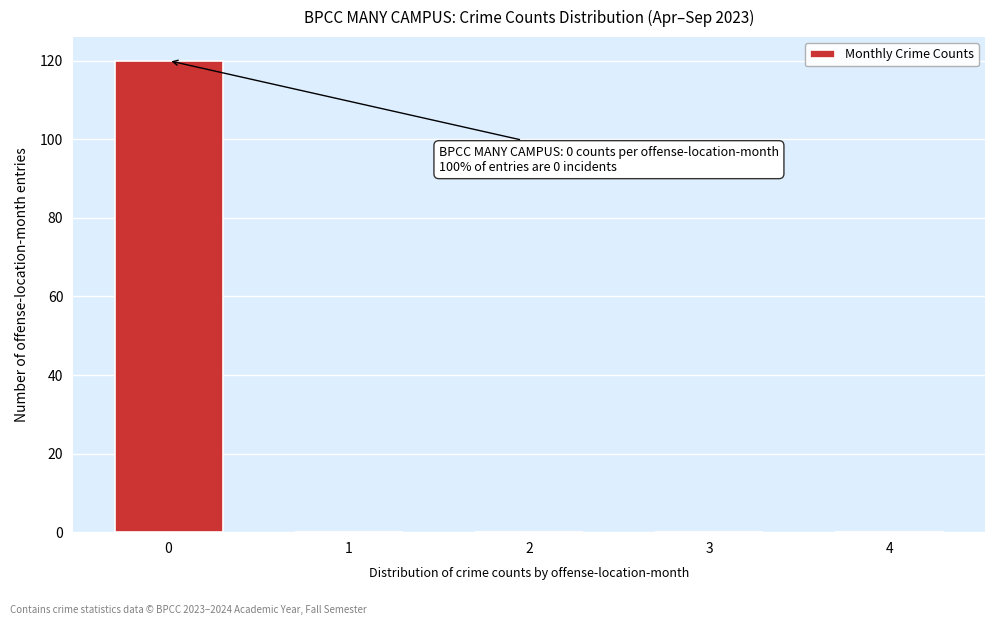

Reading right to left, extract all data points from this chart.

4=0	3=0	2=0	1=0	0=120